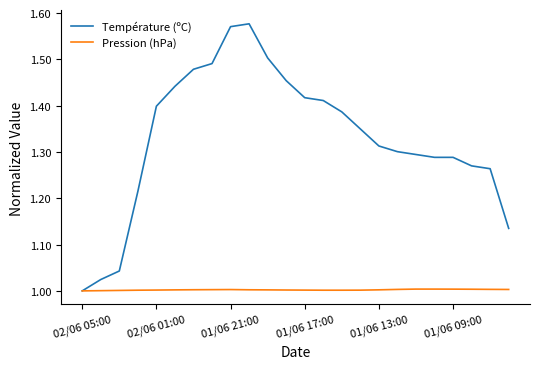

What is the difference between the maximum and minimum values in the Température (ºC) series?

0.6